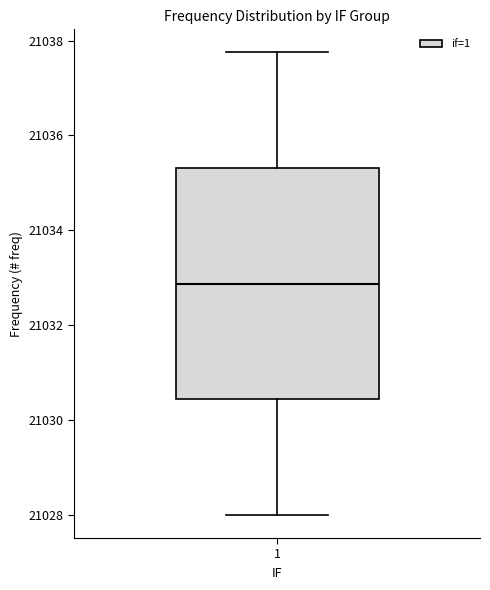

Transcribe this box plot: give where the median line is, the range the box spans, and where the two whiskers end, as read against the y-axis. The values are not printed on the chart, so give them approximately, as read against the axis.

median 21032.8, box 21030.4 to 21035.4, whiskers 21028.0 to 21037.8